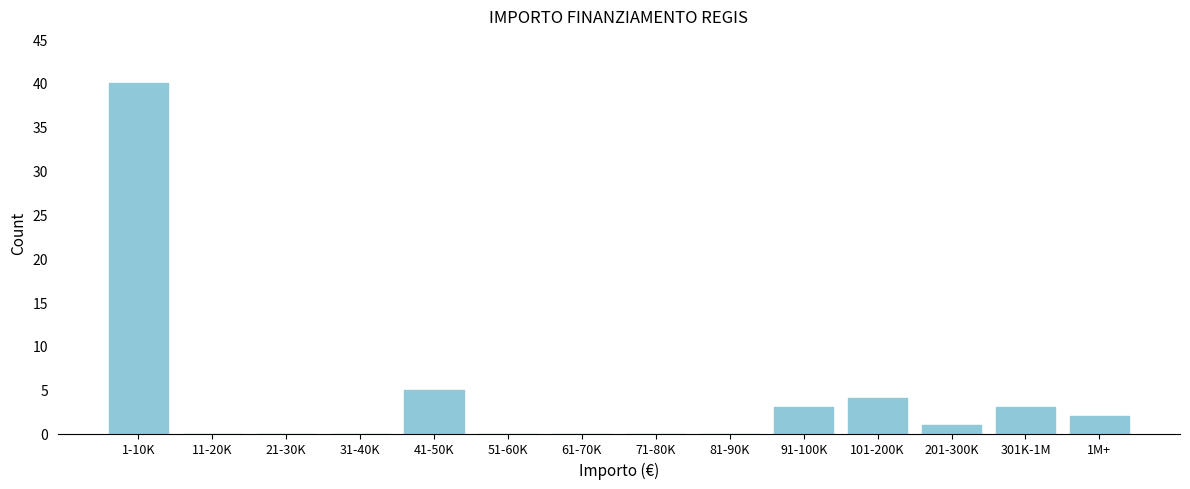

Reading left to right, list all the values displayed in this chart.

1-10K=40	11-20K=0	21-30K=0	31-40K=0	41-50K=5	51-60K=0	61-70K=0	71-80K=0	81-90K=0	91-100K=3	101-200K=4	201-300K=1	301K-1M=3	1M+=2